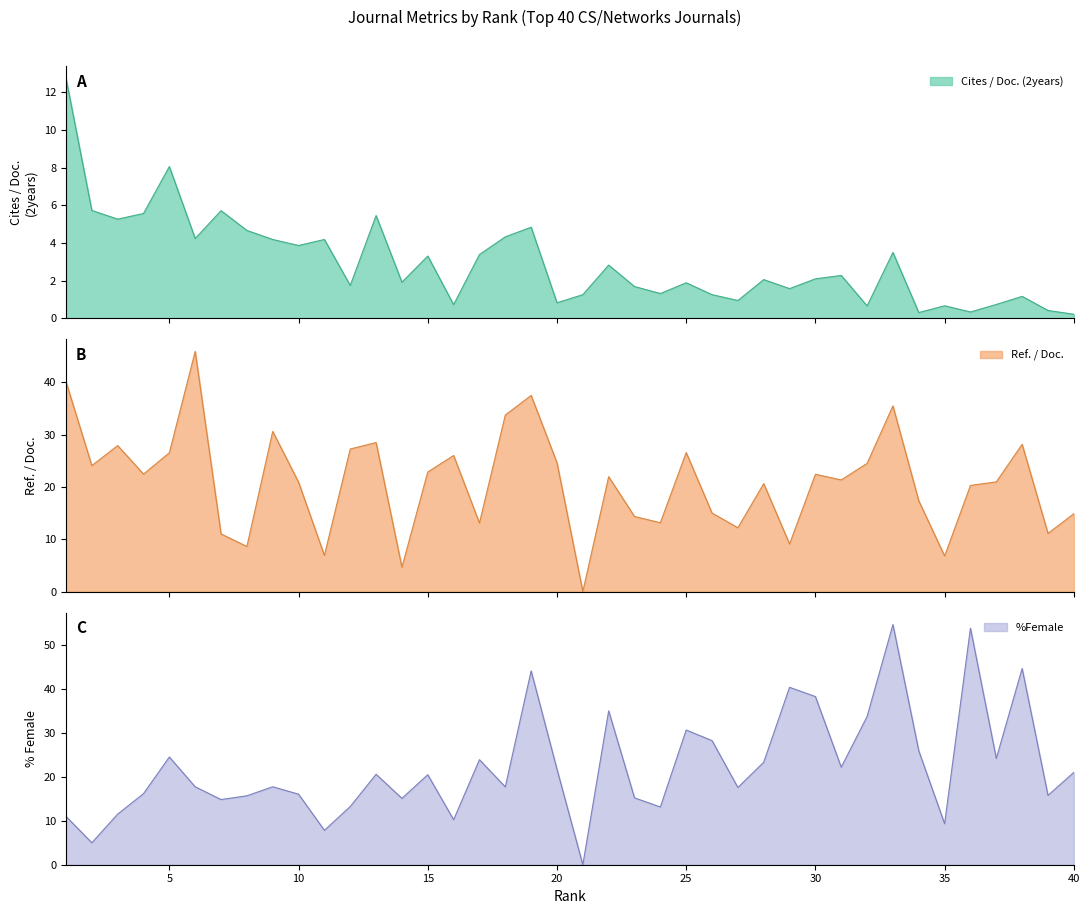

At which category is the sum across all series the highest?

33